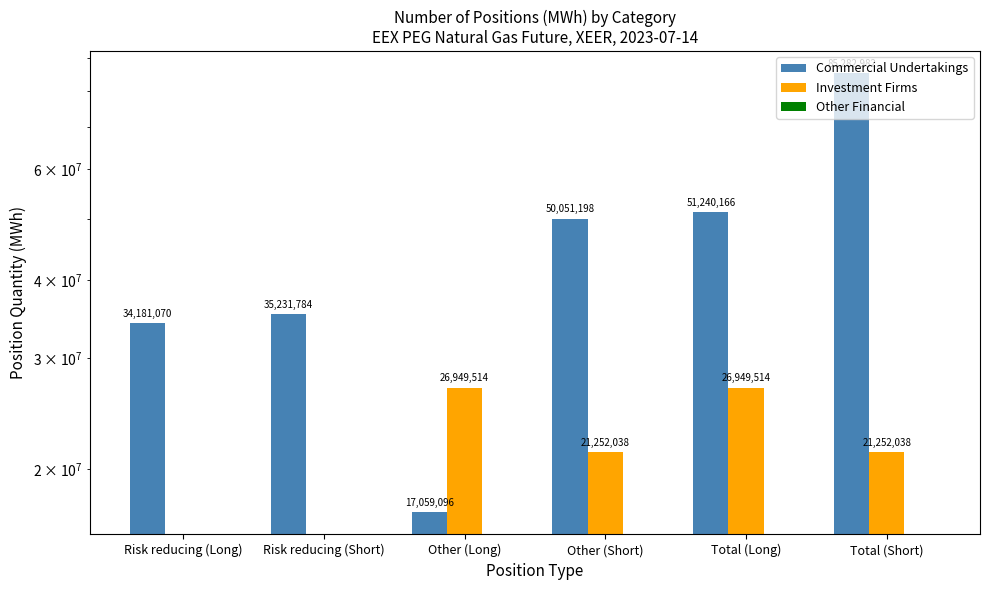

Is it true that Investment Firms equals 26949514 at Other (Long)?

True